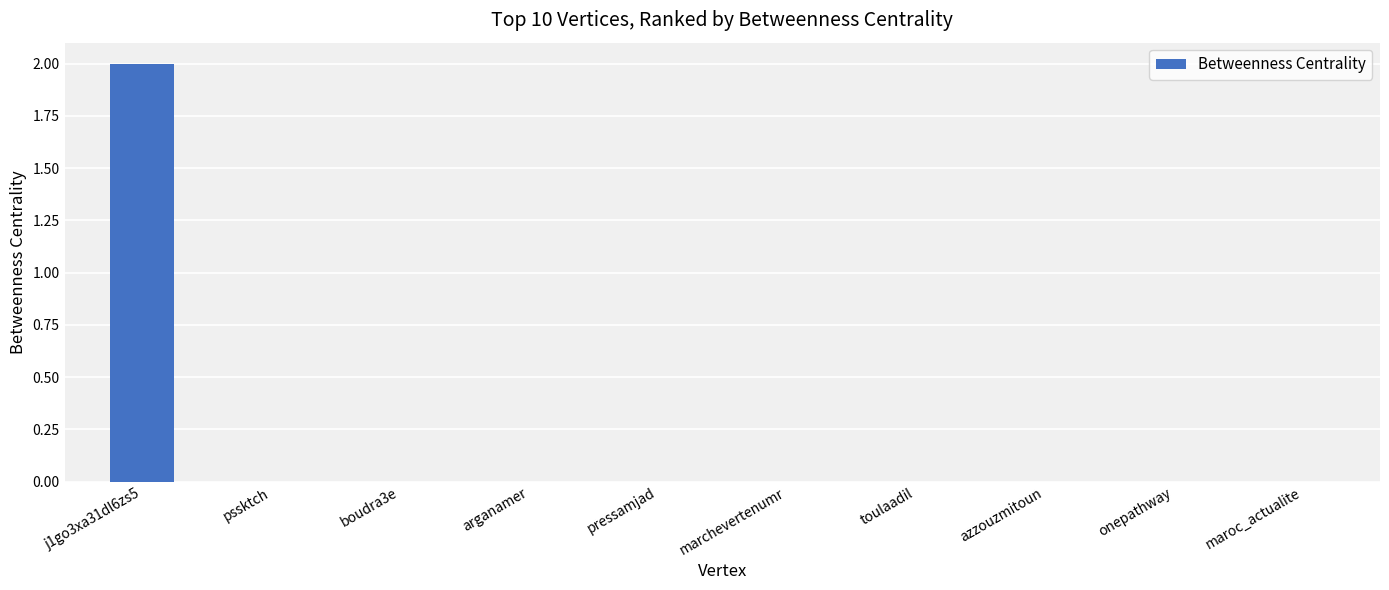

True or false: the data shows 1 at maroc_actualite.

False